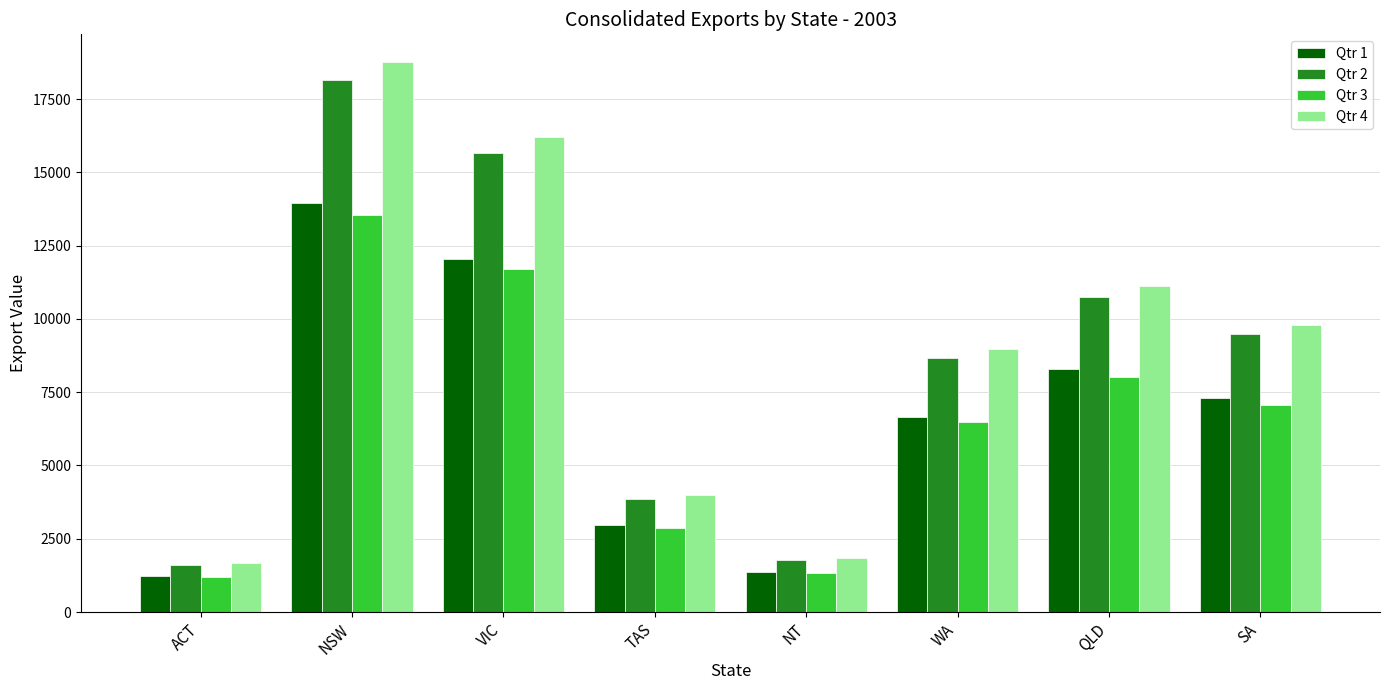

What is the maximum value shown in the chart?

18770.1